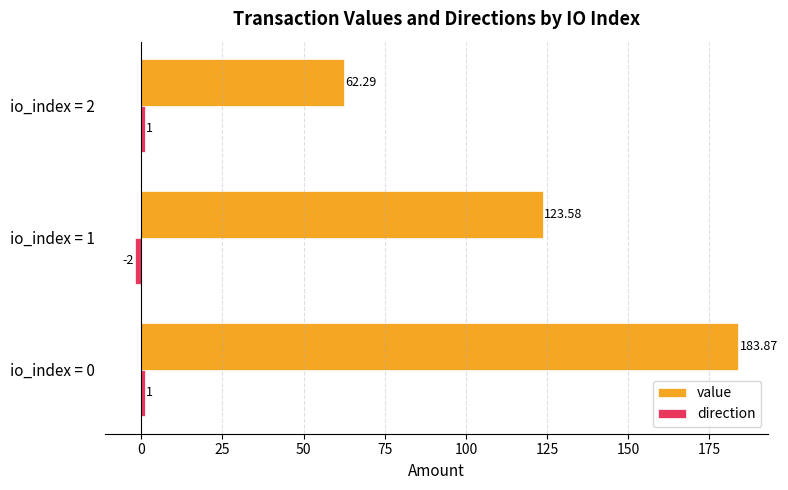

List the labels in order of value value, largest first.

io_index = 0, io_index = 1, io_index = 2